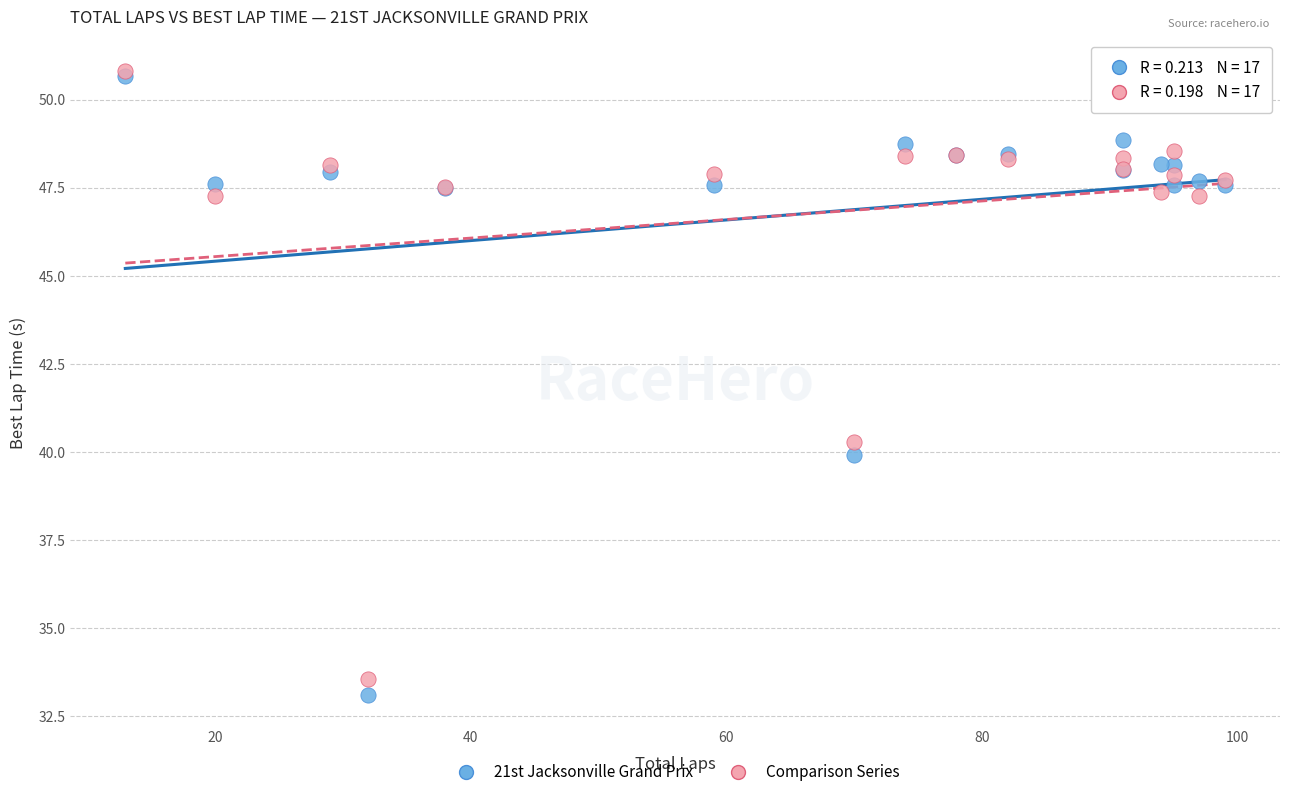

Across all series, what Y value is closest to 41?

40.3